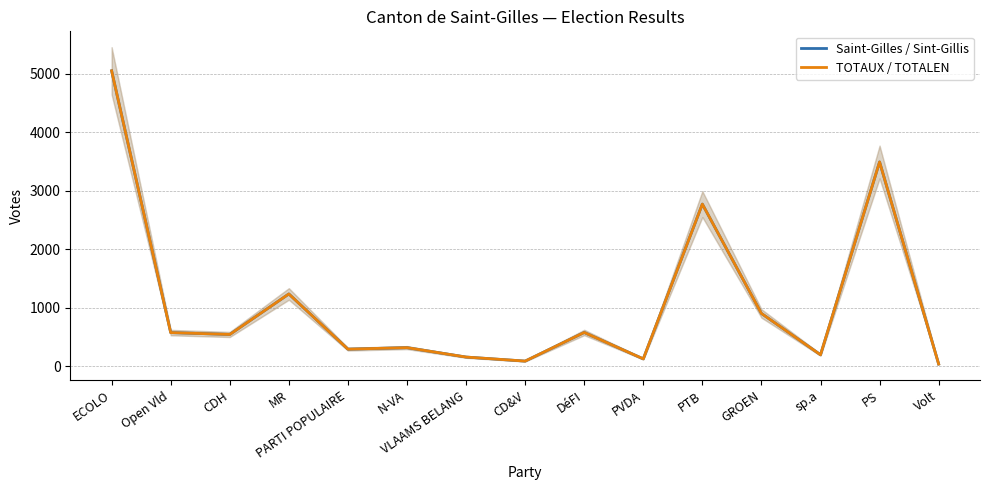

Reading left to right, what are all the values shown in this chart?

Saint-Gilles / Sint-Gillis: 5049	577	545	1237	294	320	159	90	579	128	2772	904	198	3492	40
TOTAUX / TOTALEN: 5049	577	545	1237	294	320	159	90	579	128	2772	904	198	3492	40